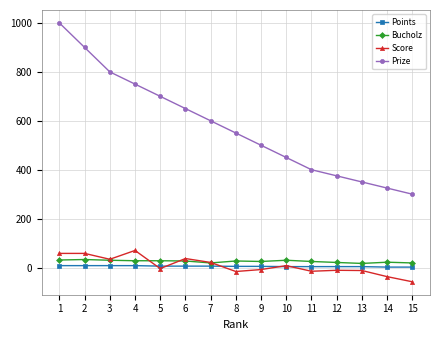

Is the value of Bucholz at 7 greater than the value of Prize at 10?

No